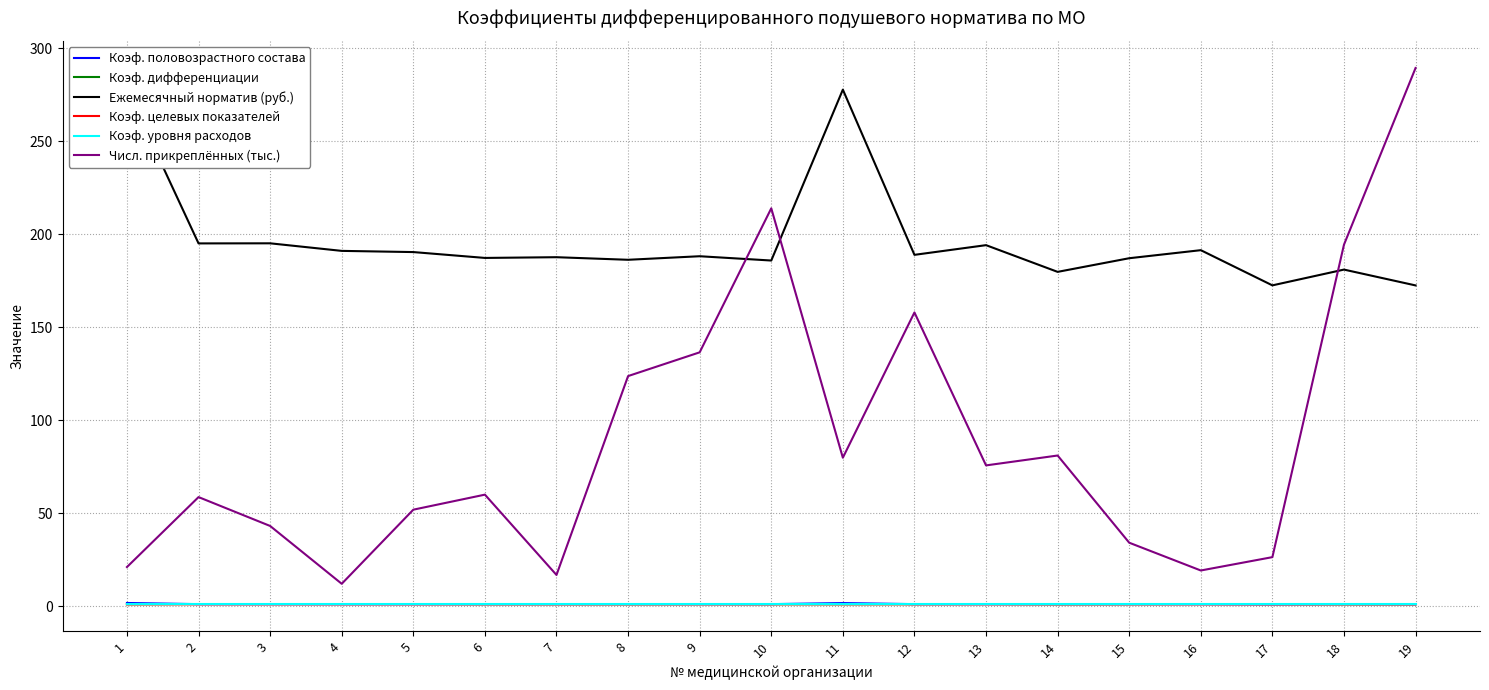

What is the difference between the highest and lowest values at 15?

186.1